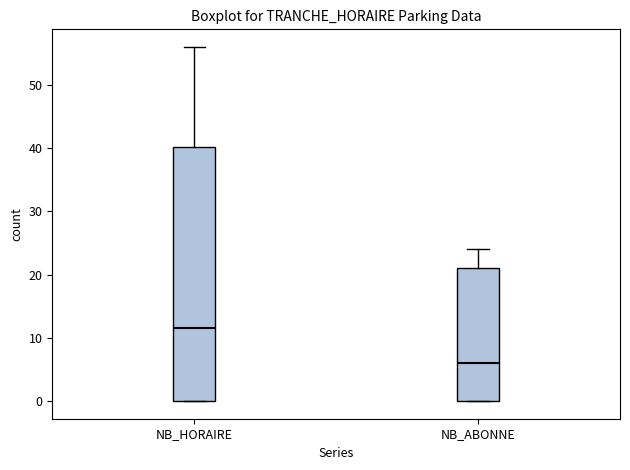

Reading left to right, transcribe this box plot: for each box, give where its median line is, the range the box spans, and where its two whiskers end, as read against the y-axis. The values are not printed on the chart, so give them approximately, as read against the axis.

NB_HORAIRE: median 12, box 0 to 40, whiskers 0 to 56
NB_ABONNE: median 6, box 0 to 21, whiskers 0 to 24